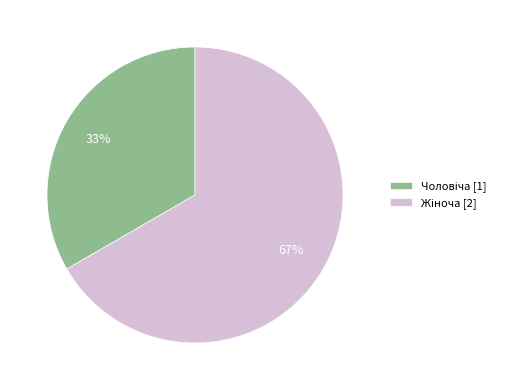

How many segments does this pie chart have?

2